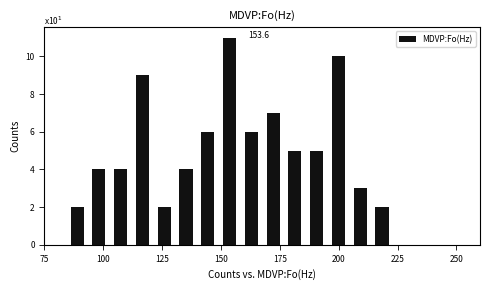

Around what value on the x-axis is the tallest bar? Give the approximate position of its centre, as read against the axis.

155